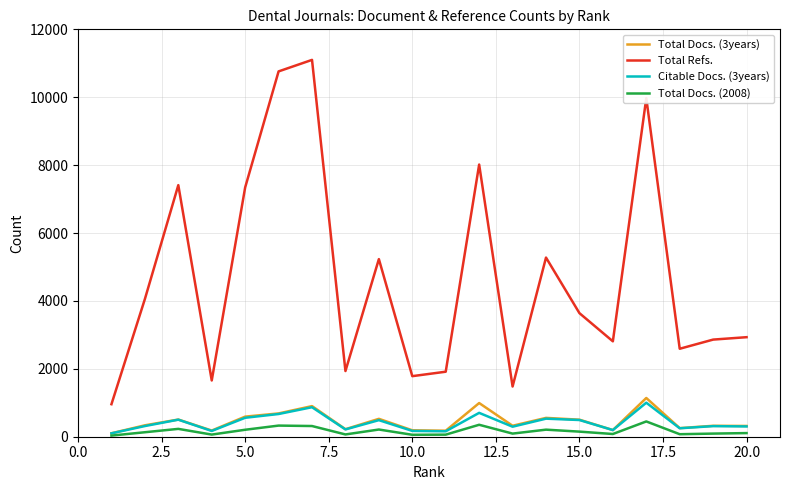

At how many categories does at least one series exceed 1225?

19